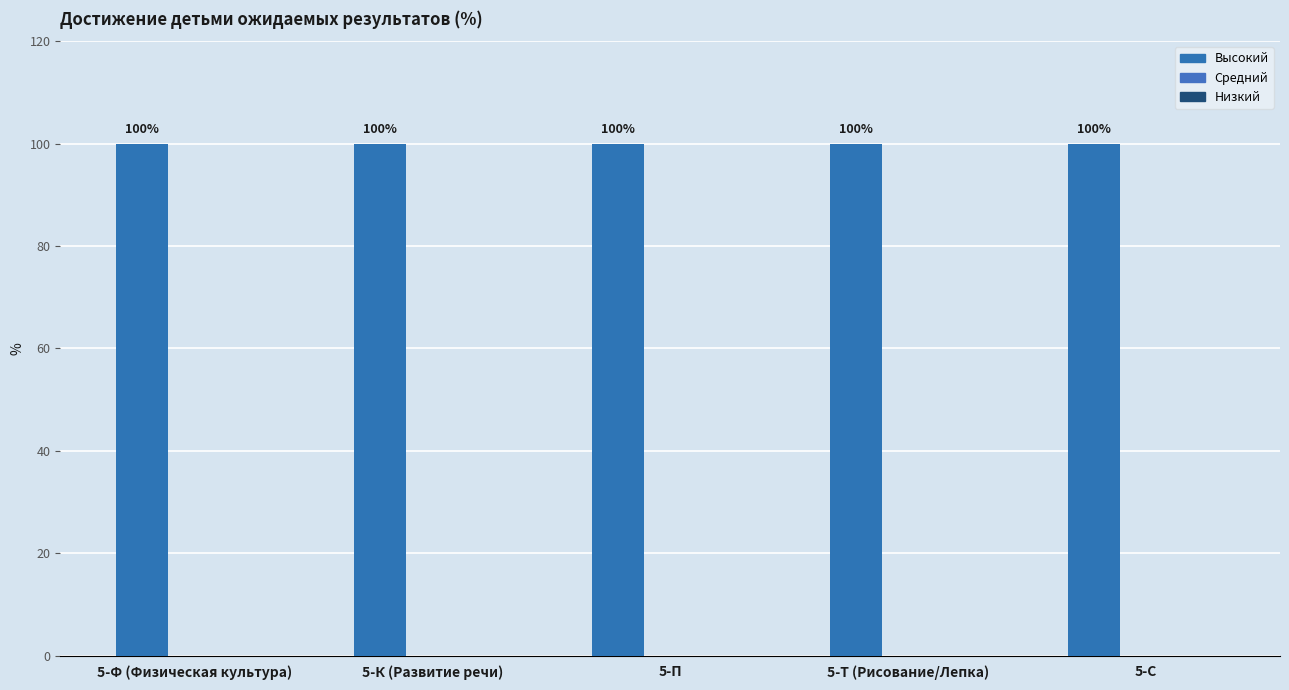

What is the greatest value displayed?

100